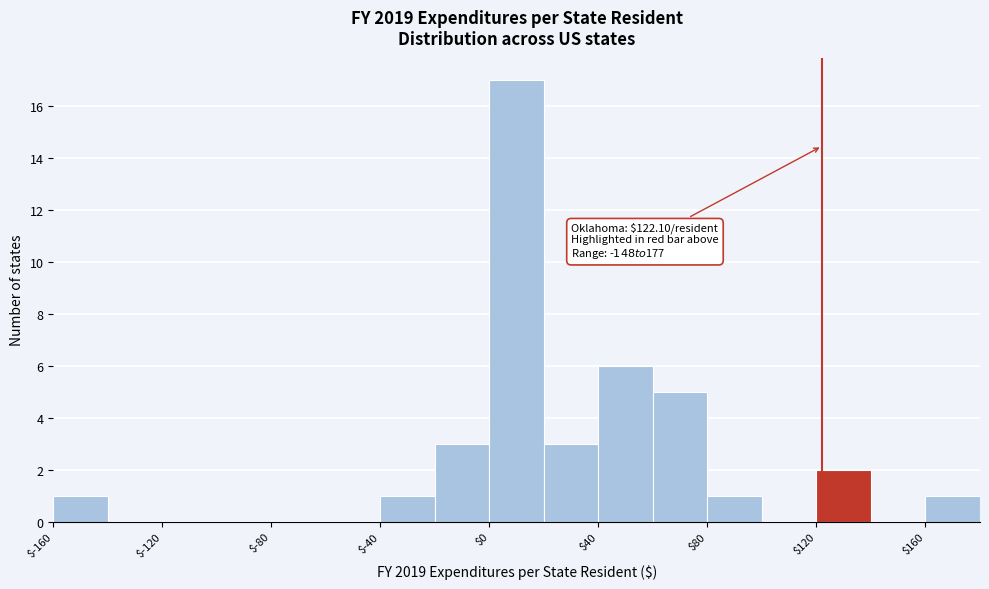

Which range on the x-axis has the tallest bar?

0 to 20